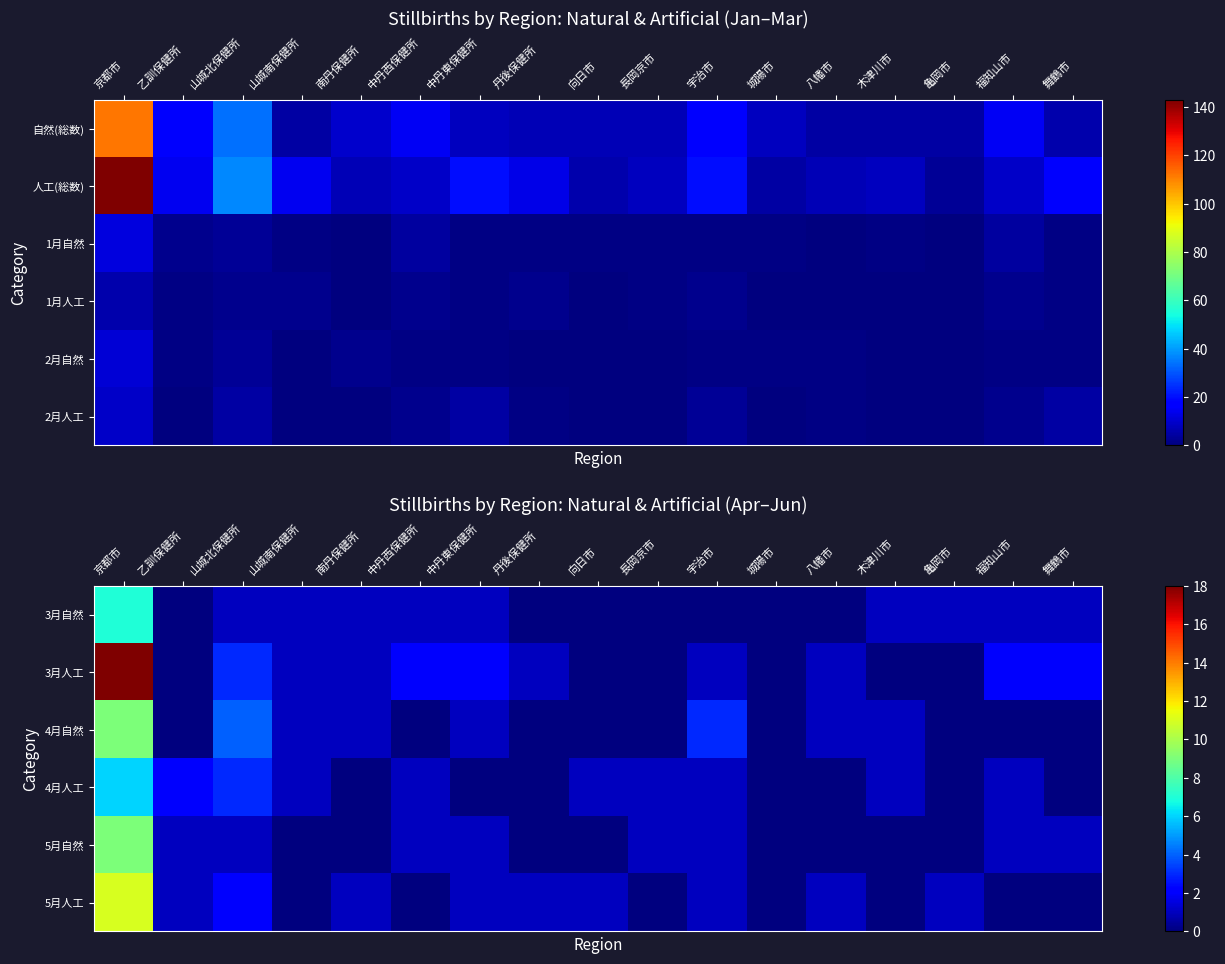

What is the difference between the second highest and minimum values in the 5月自然 series?

1